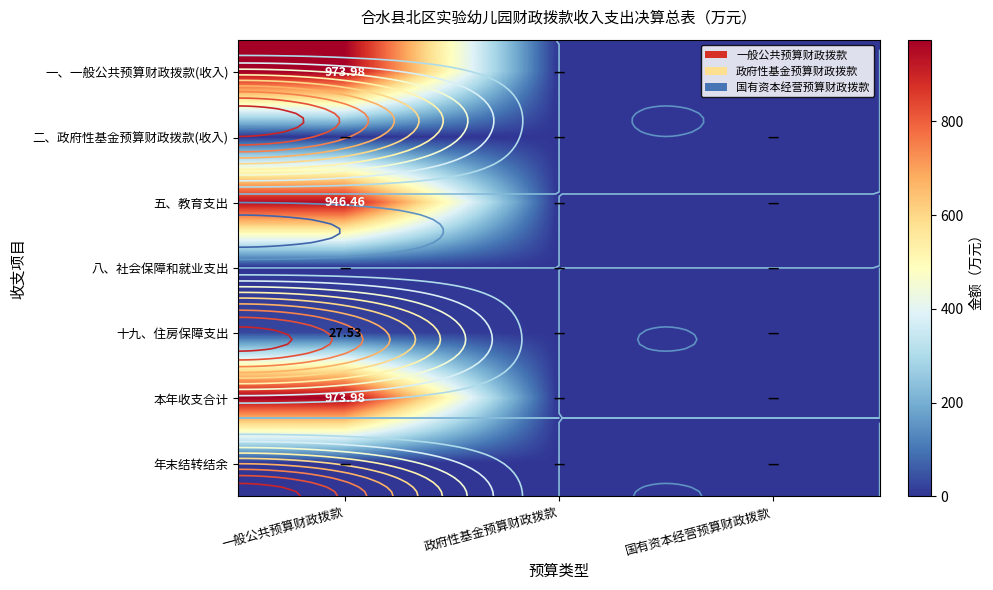

Between 国有资本经营预算财政拨款 and 一般公共预算财政拨款, which is larger?

一般公共预算财政拨款